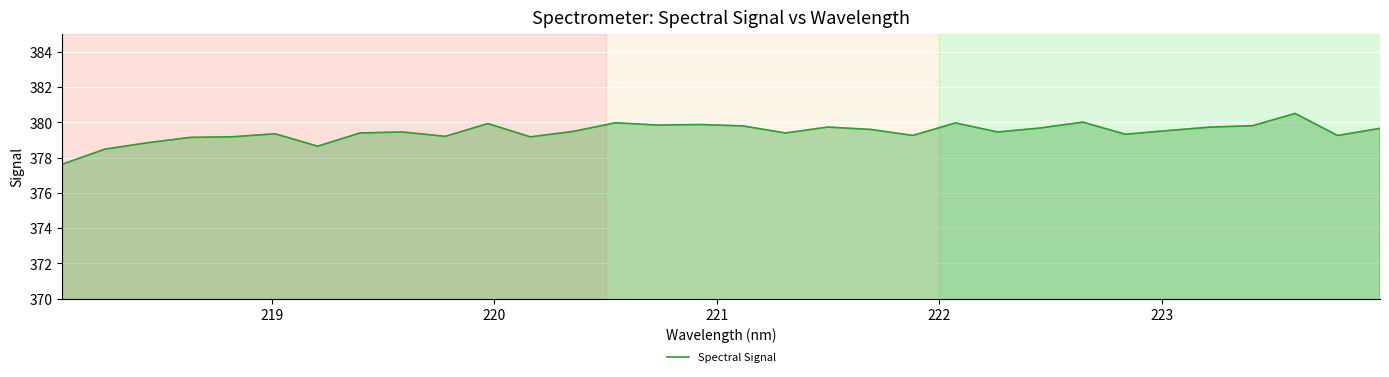

What is the difference between the maximum and minimum values?

2.9